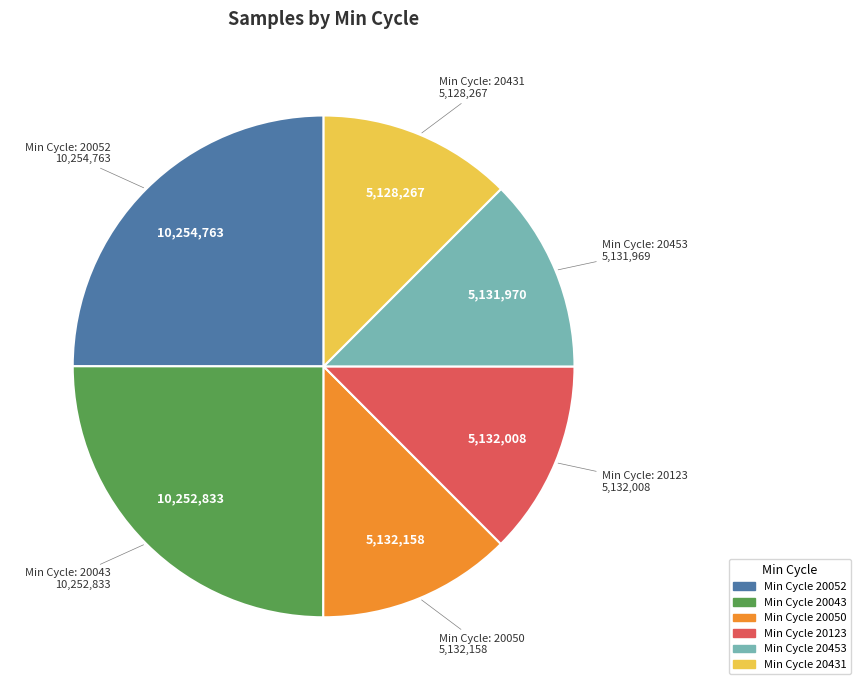

Is there a majority slice in this chart?

No